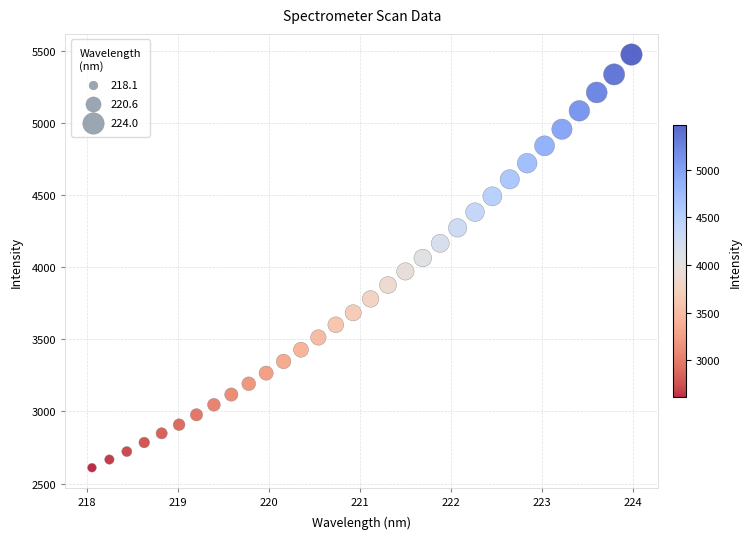

What is the range of X values (max minus min)?

5.9